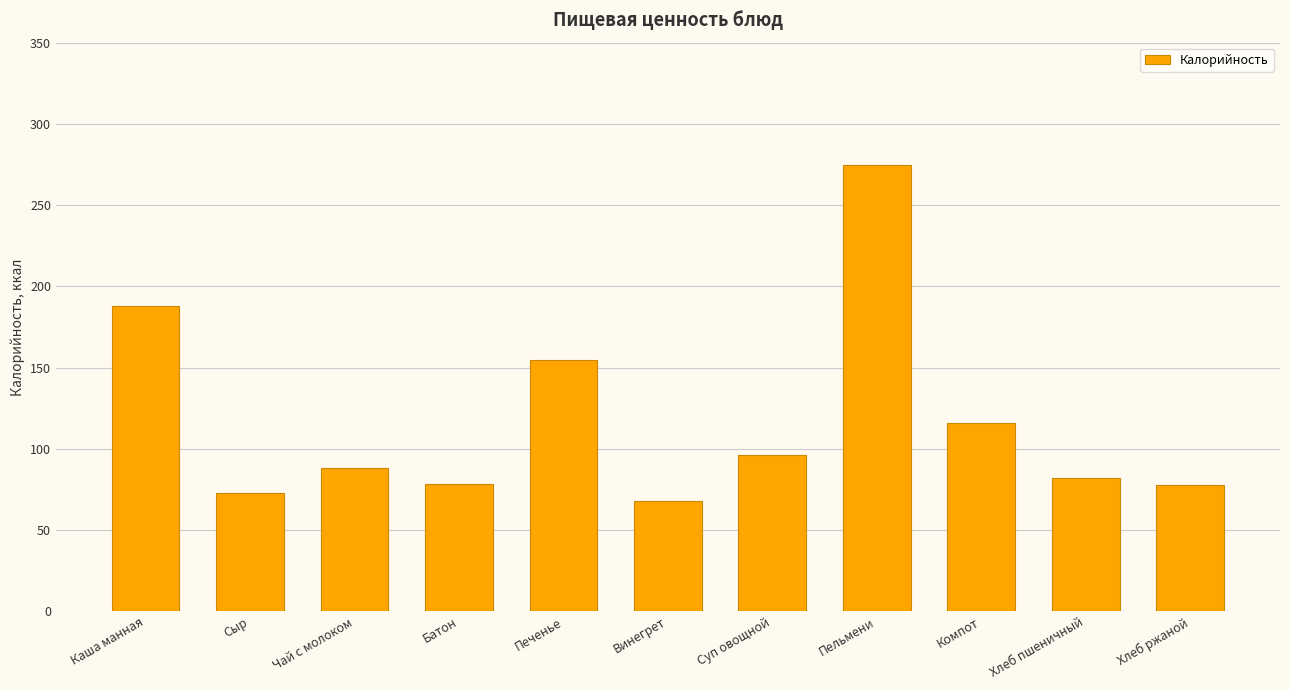

Approximately how many times larger is the value at Батон compared to Каша манная?

0.4